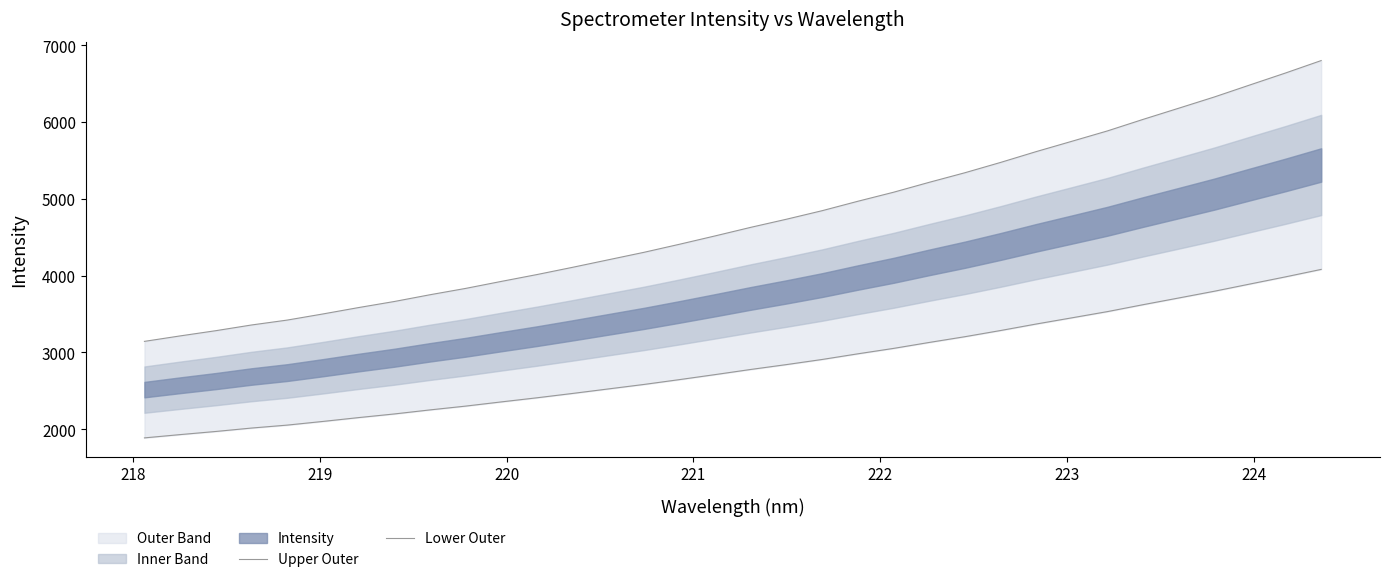

How many lines are shown in the chart?

2